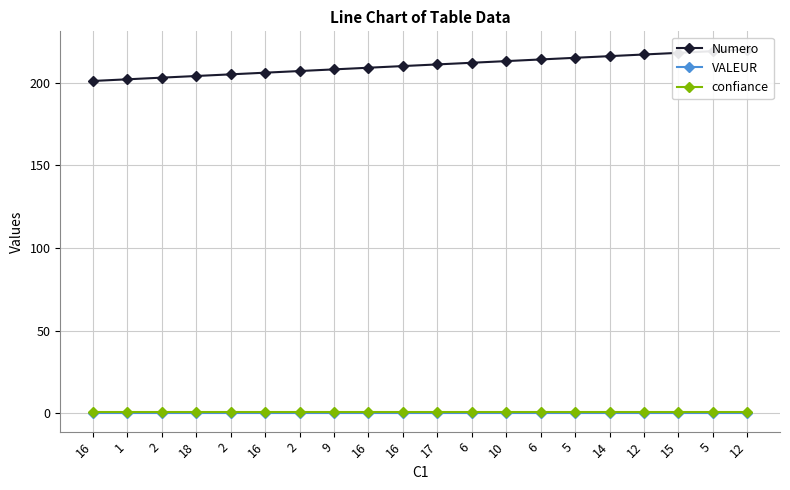

True or false: confiance and Numero cross at least once.

False